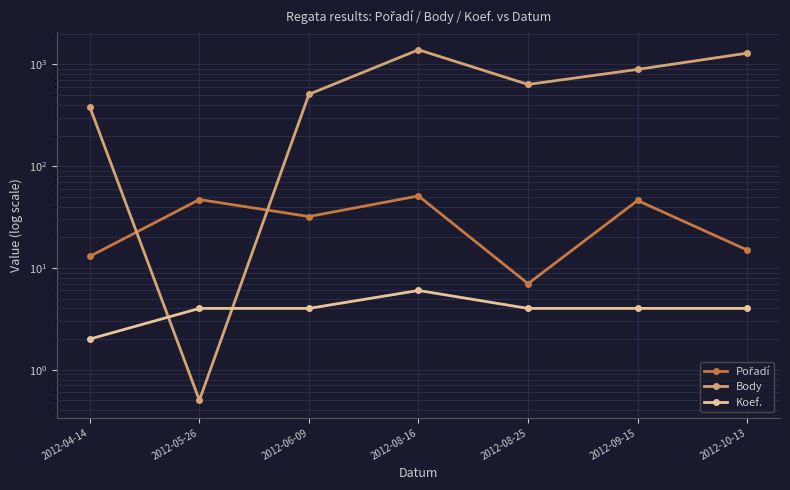

How many data points in Koef. are less than 4?

1